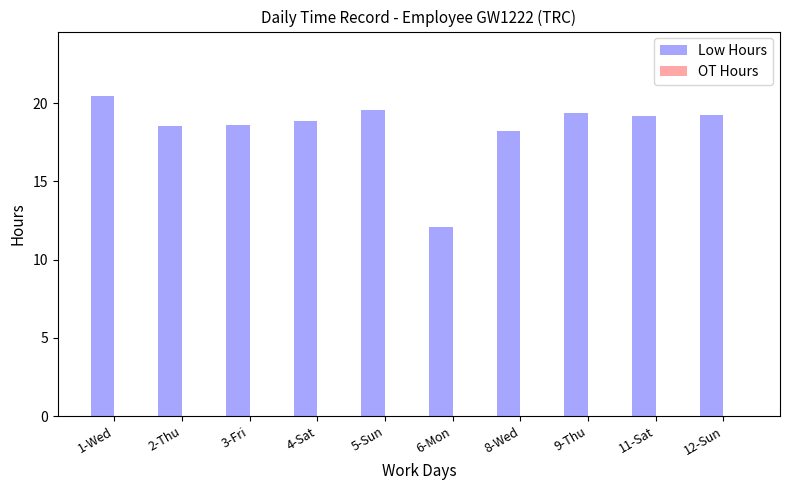

What position from the right is 5-Sun?

6